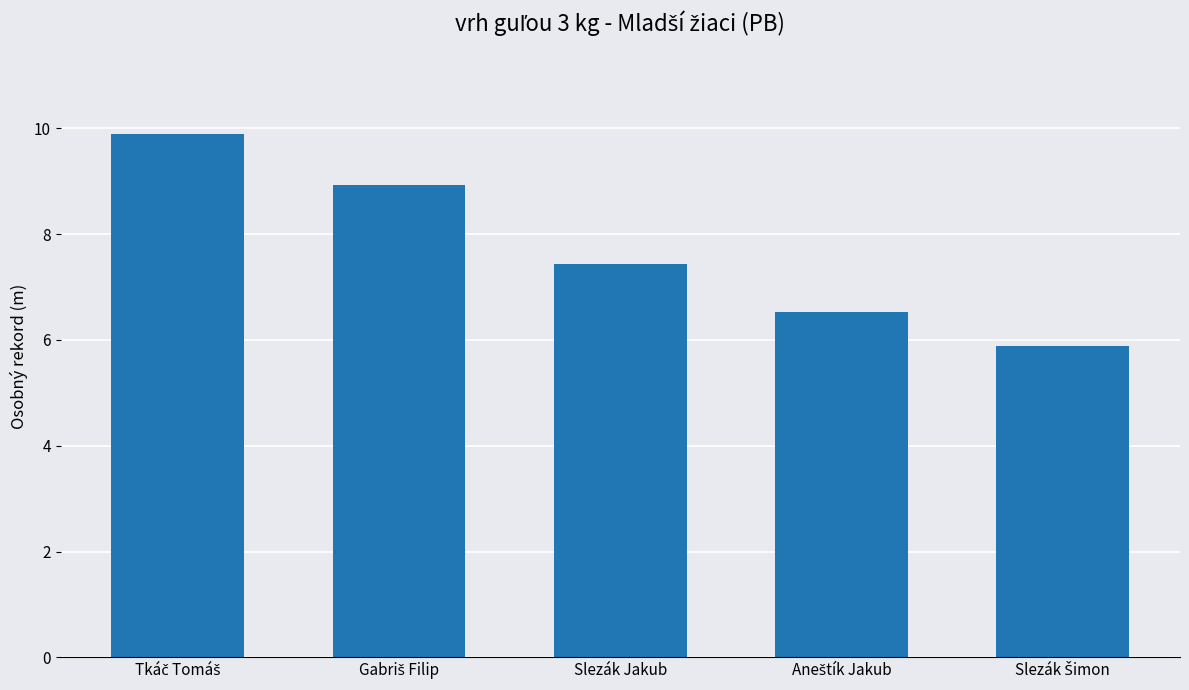

What is the label of the 3rd bar from the right?

Slezák Jakub